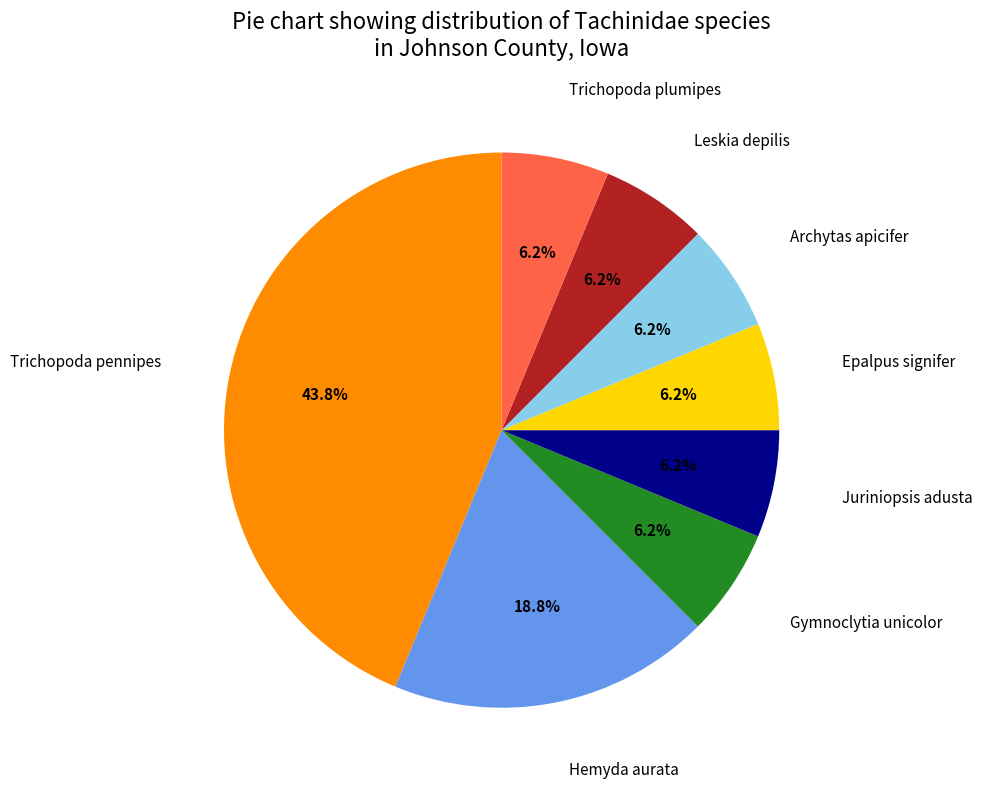

Is there a majority slice in this chart?

No